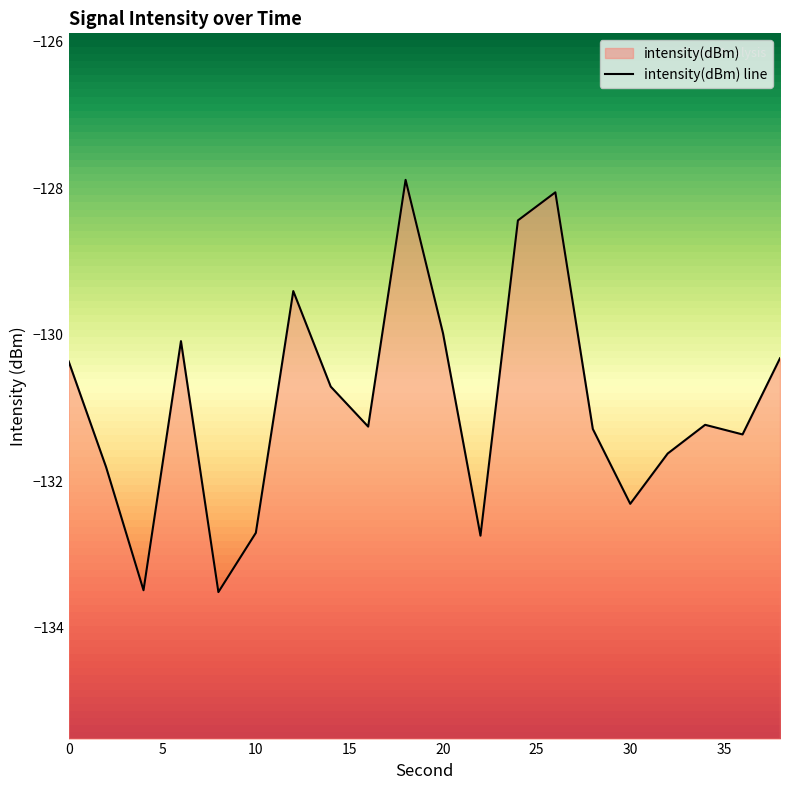

How many values exceed -131?

9